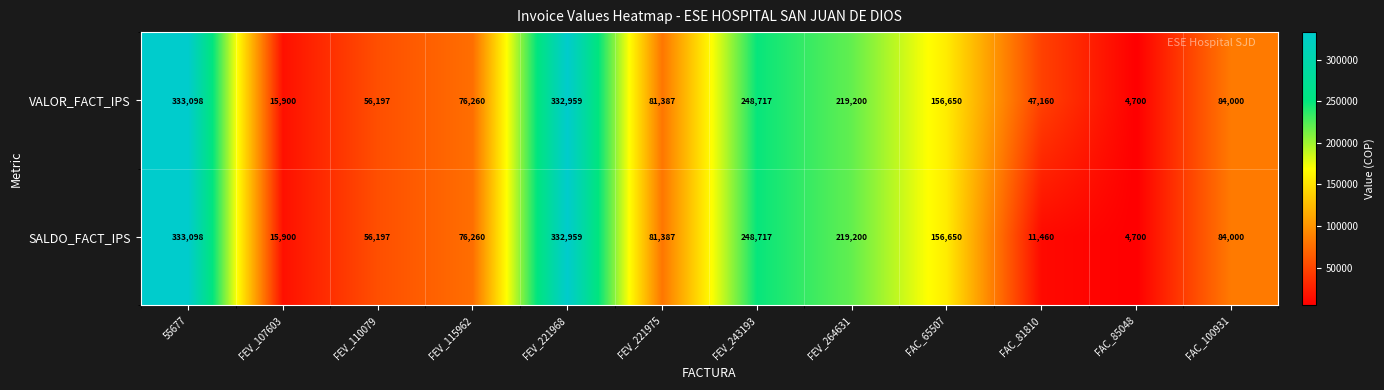

The SALDO_FACT_IPS series shows 4700 at FAC_85048. True or false?

True